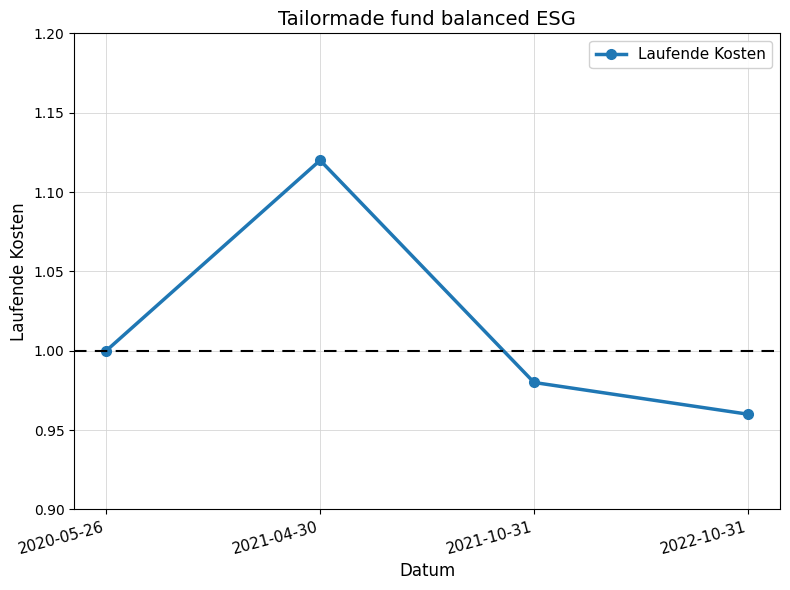

Which label corresponds to the smallest value in the chart?

2022-10-31